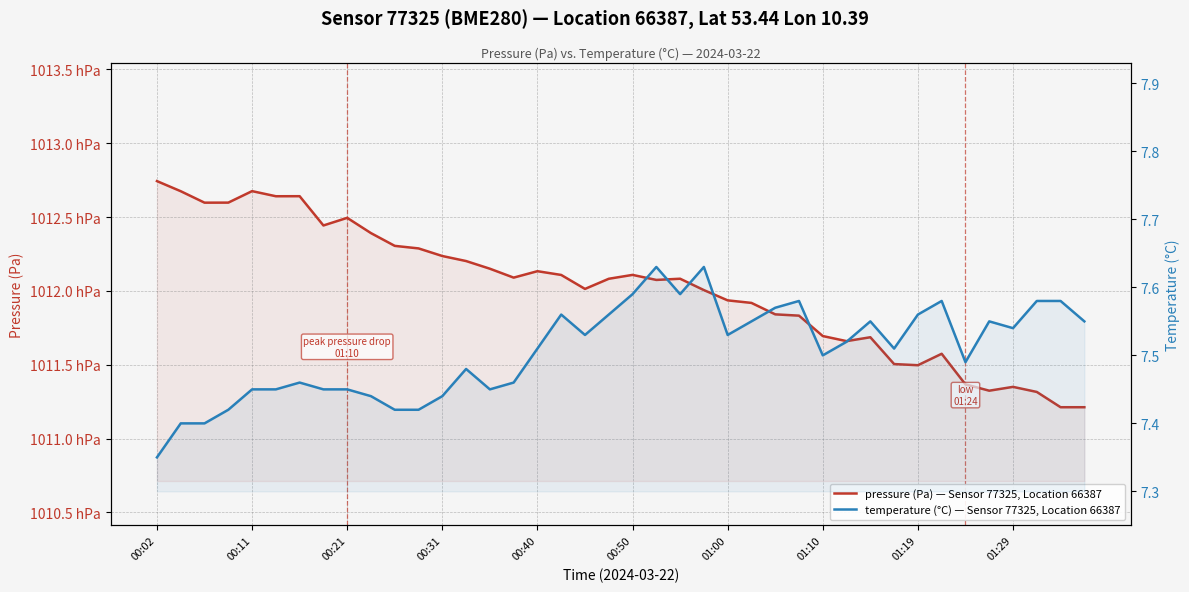

Reading right to left, list all the values displayed in this chart.

pressure (Pa) — Sensor 77325, Location 66387: 101121.3	101121.3	101131.6	101135.1	101132.5	101136.8	101157.5	101149.7	101150.5	101168.7	101166.0	101169.5	101183.3	101184.2	101191.9	101193.6	101200.6	101208.3	101207.5	101210.9	101208.2	101201.4	101210.8	101213.4	101209.0	101215.1	101220.2	101223.7	101228.8	101230.5	101239.2	101249.5	101244.3	101264.2	101264.1	101267.6	101259.8	101259.8	101267.5	101274.4
temperature (°C) — Sensor 77325, Location 66387: 7.5	7.6	7.6	7.5	7.5	7.5	7.6	7.6	7.5	7.5	7.5	7.5	7.6	7.6	7.5	7.5	7.6	7.6	7.6	7.6	7.6	7.5	7.6	7.5	7.5	7.5	7.5	7.4	7.4	7.4	7.4	7.5	7.5	7.5	7.5	7.5	7.4	7.4	7.4	7.3